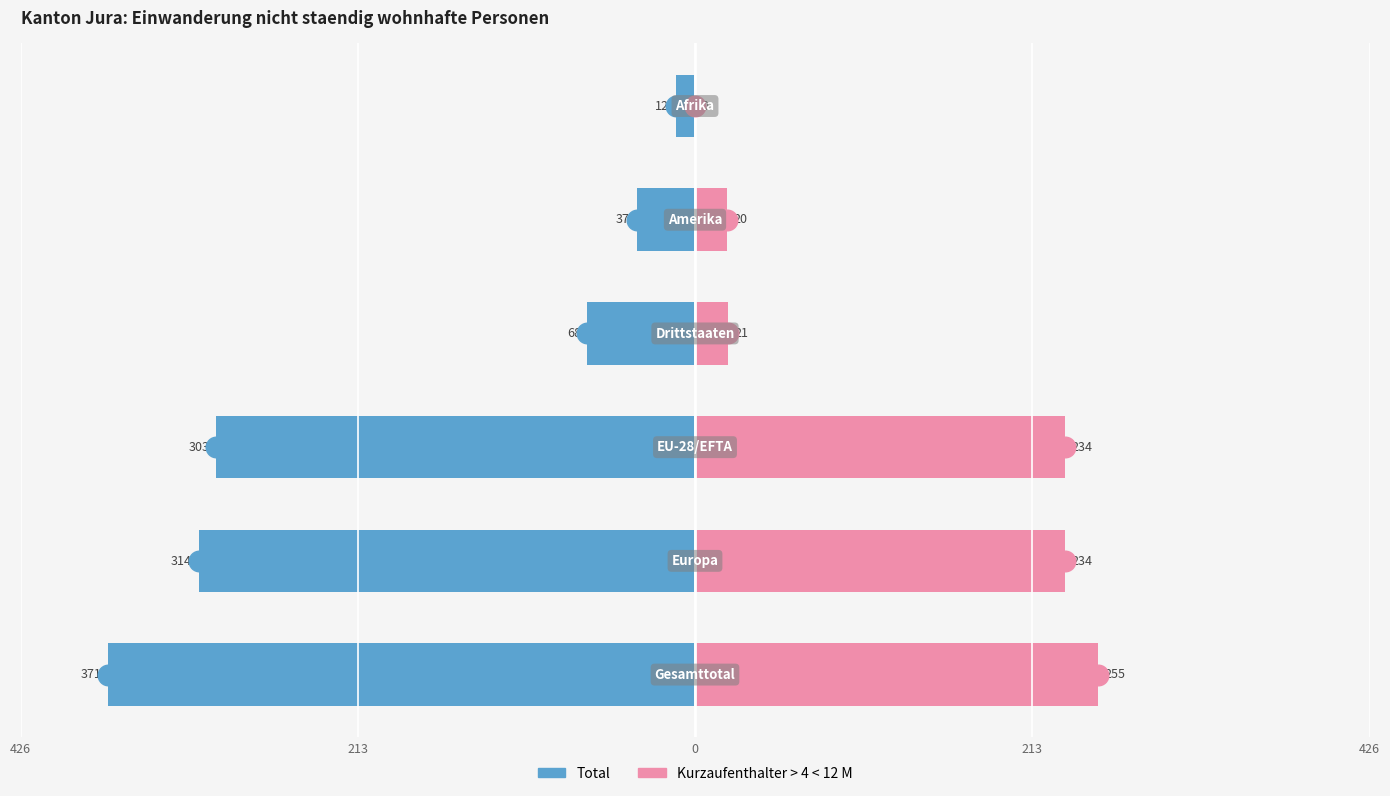

Which series reaches the maximum Y coordinate?

Total